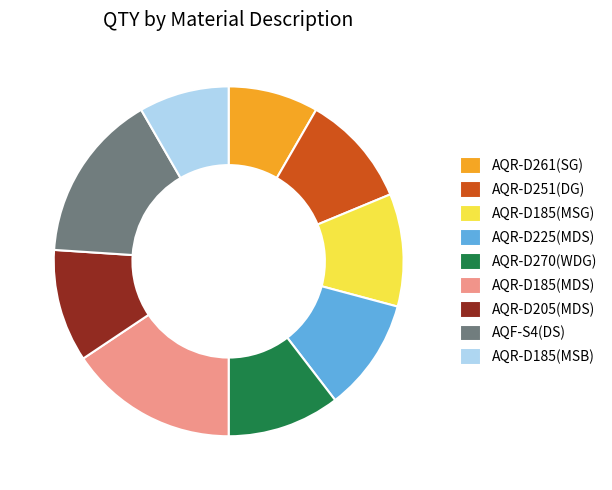

Is it true that AQR-D185(MSG) is 10% of the pie?

True